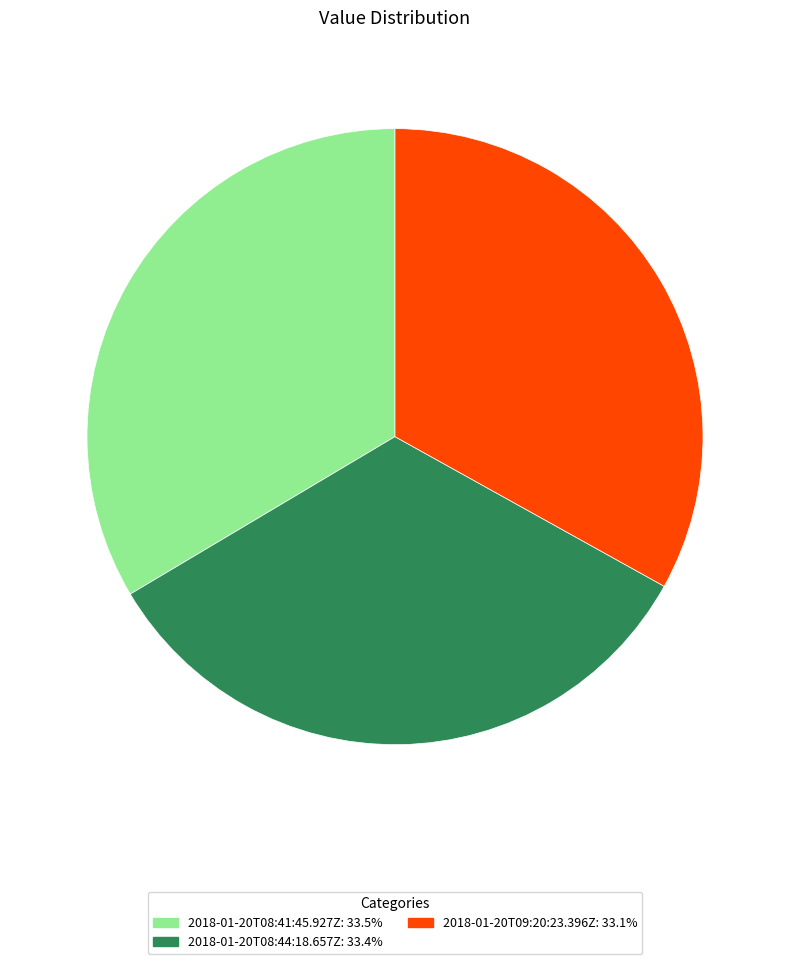

What is the ratio of the value at 2018-01-20T09:20:23.396Z to the value at 2018-01-20T08:44:18.657Z?

1.0